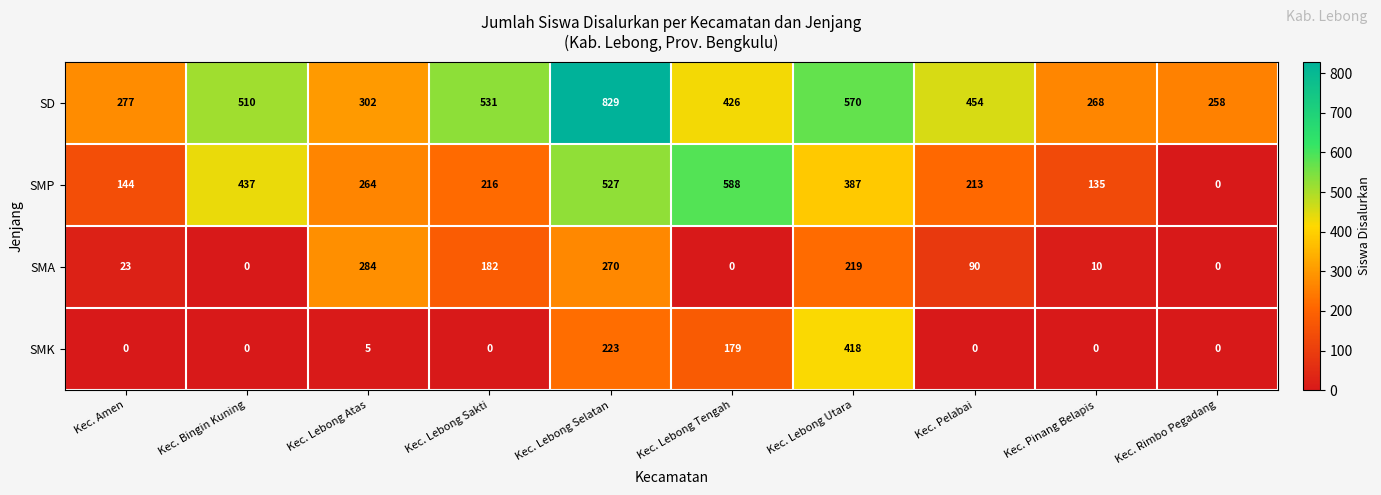

What is the difference between the SMP values at Kec. Bingin Kuning and Kec. Lebong Tengah?

151